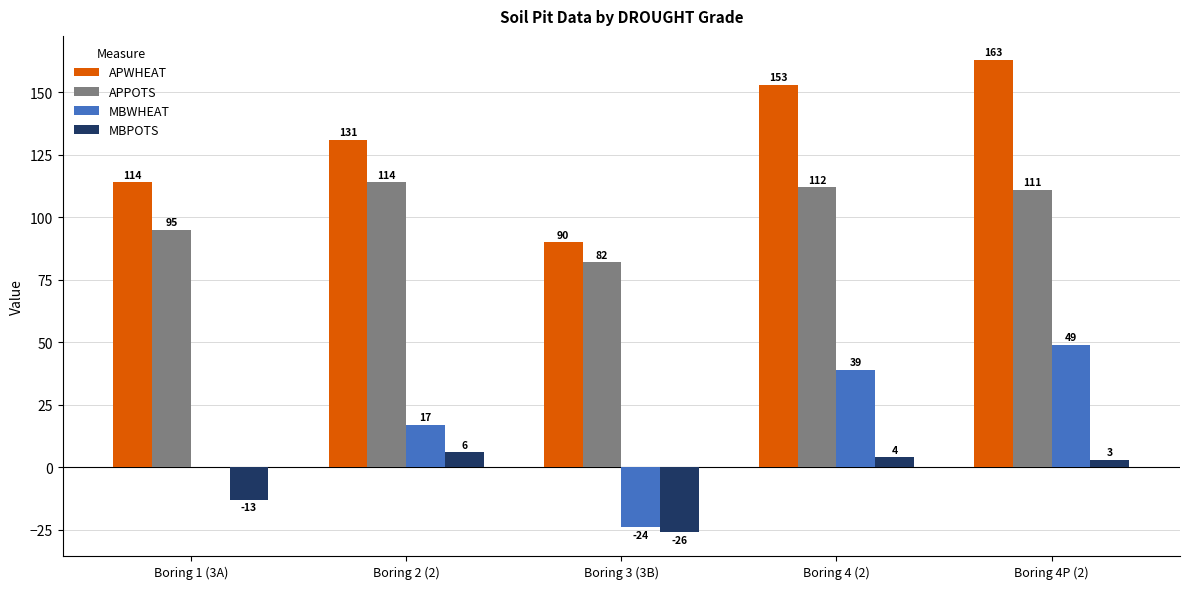

The value of MBWHEAT at Boring 4 (2) is 39. True or false?

True